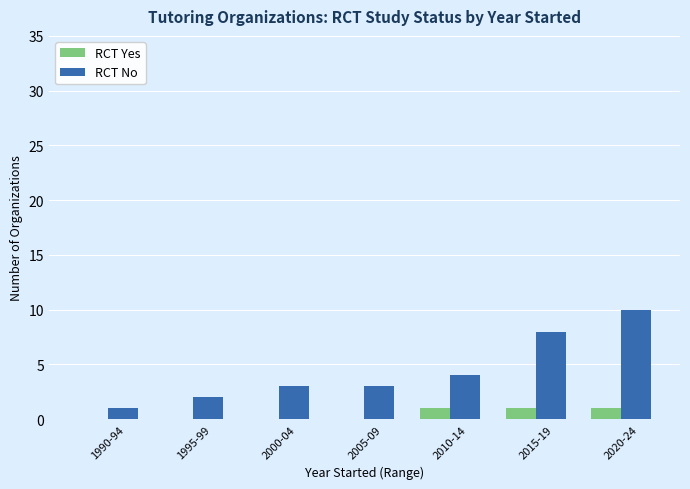

Read the RCT No value at 1995-99.

2